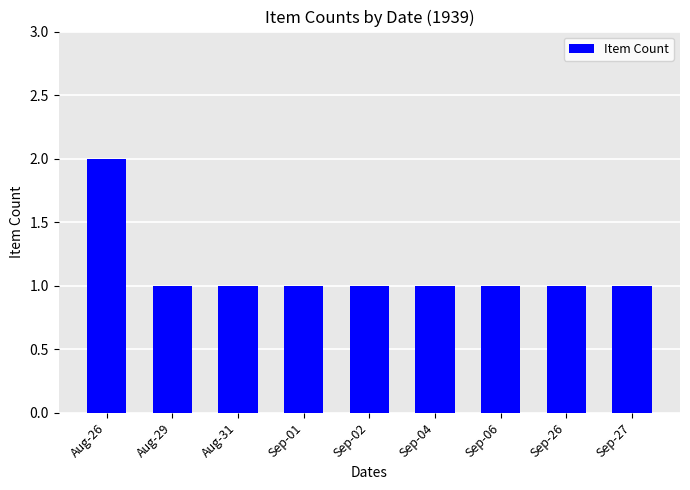

How many bars are there in total?

9